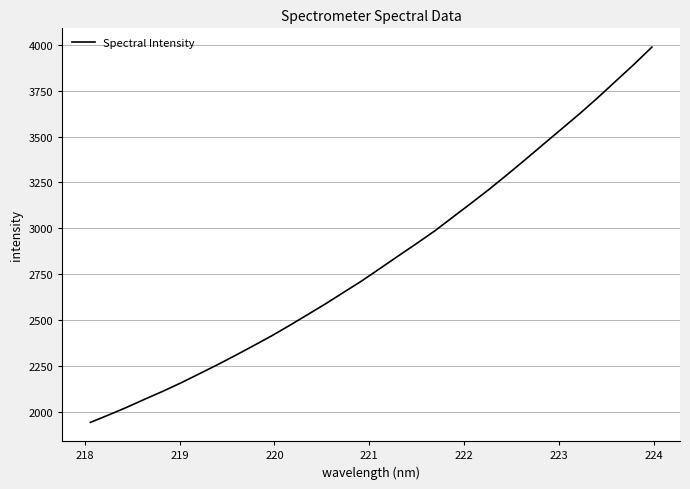

What is the greatest value displayed?

3987.6